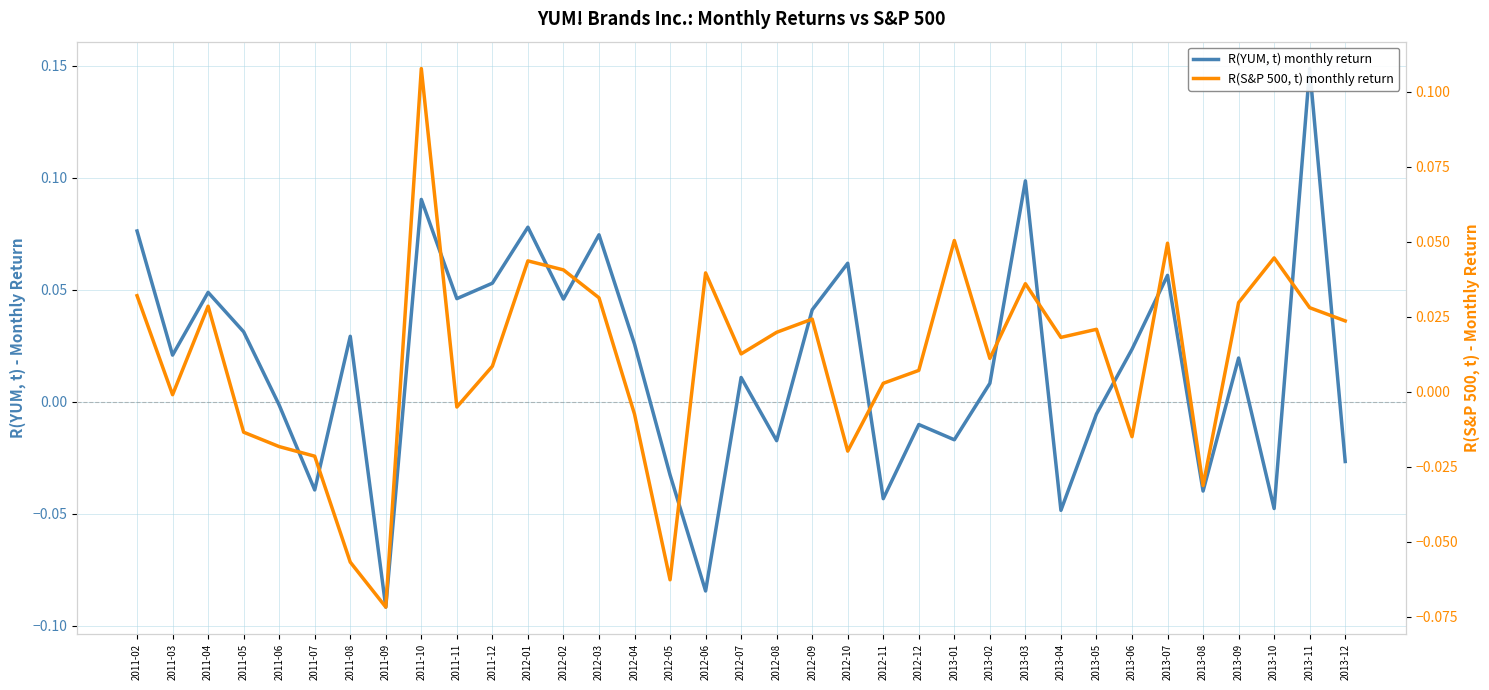

After their last crossing, which series has the higher values: R(S&P 500, t) or R(YUM, t)?

R(S&P 500, t)